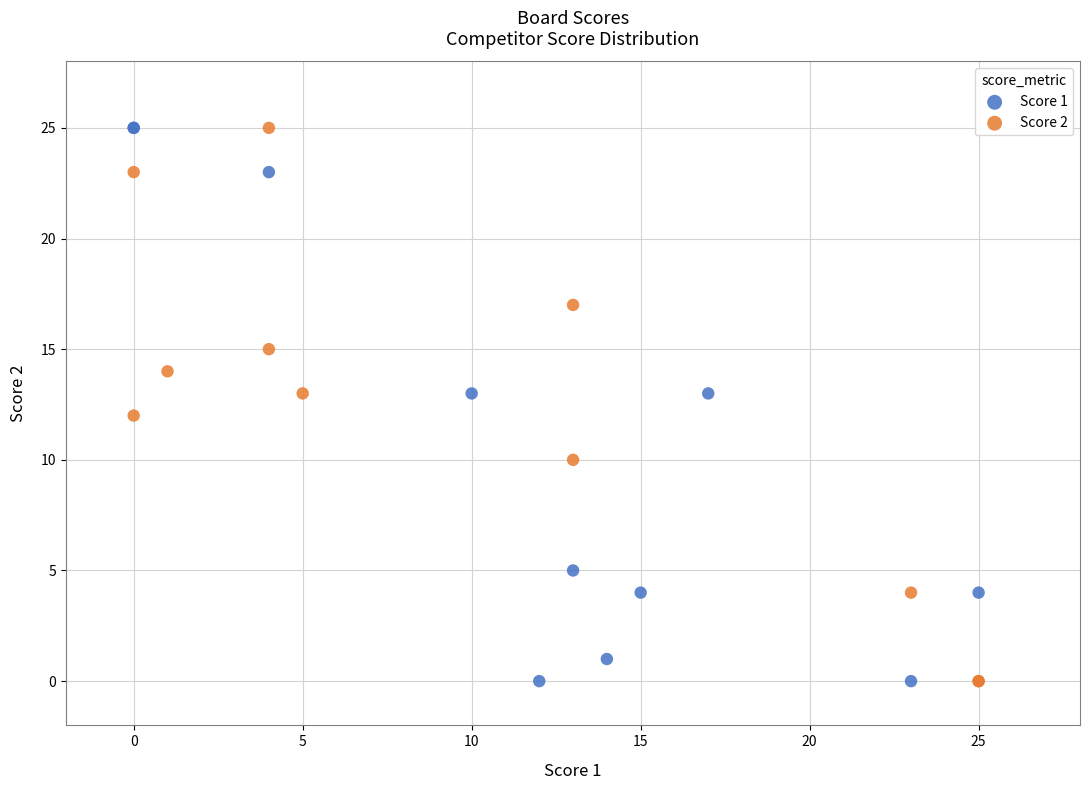

What are all the series names shown in the legend?

Score 1, Score 2